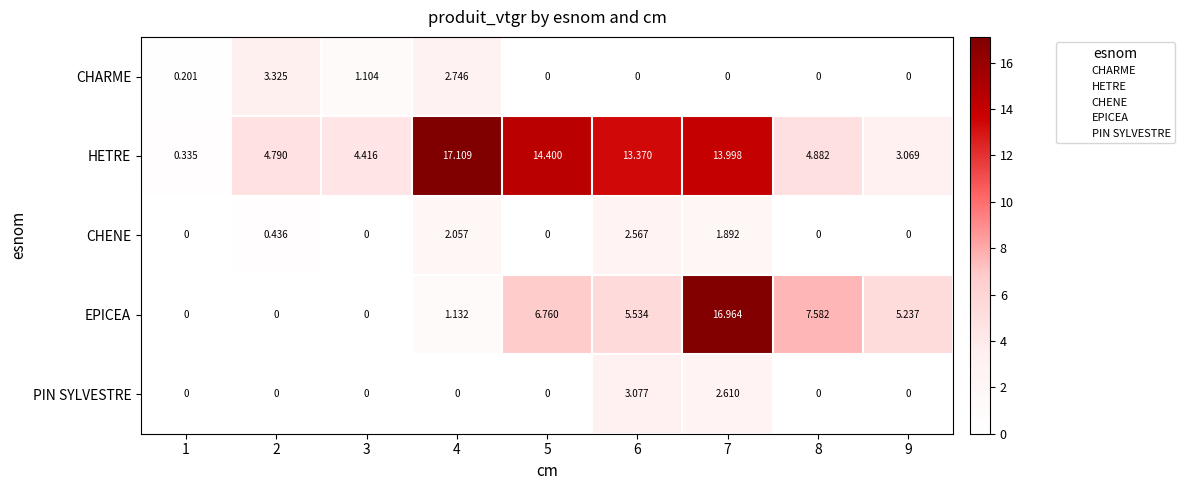

Rank the series by their maximum value, from lowest to highest.

CHENE, PIN SYLVESTRE, CHARME, EPICEA, HETRE